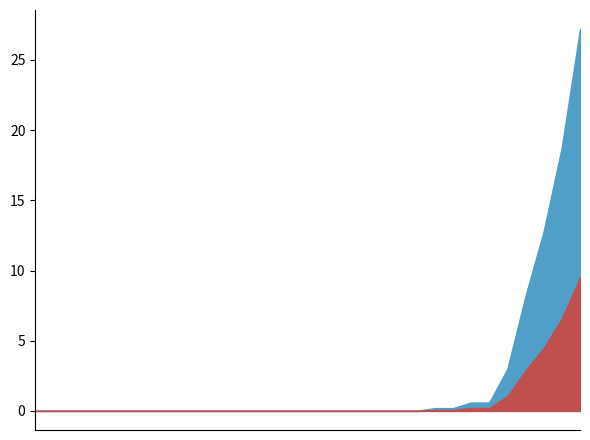

True or false: the data shows 0.0 at 2022-10-28.

True